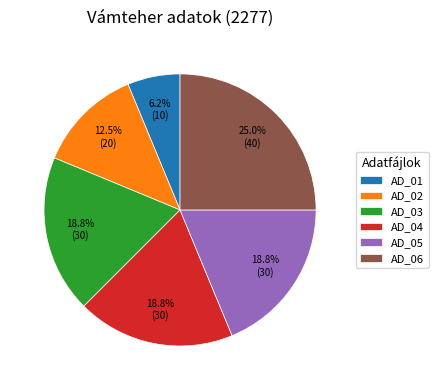

What is the ratio of the value at AD_04 to the value at AD_05?

1.0